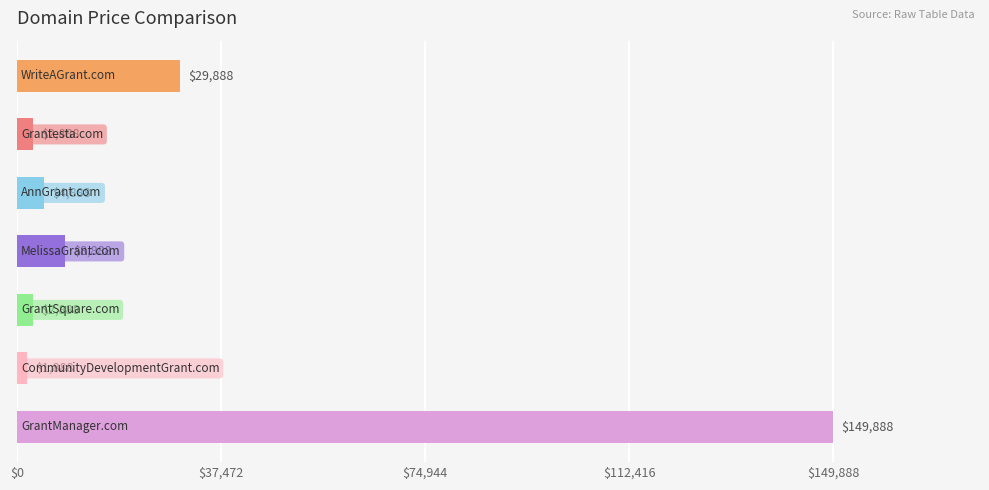

What is the greatest value displayed?

149888